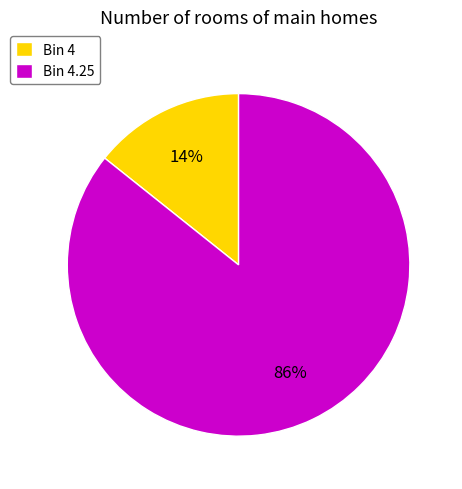

Count the number of slices in the pie.

2